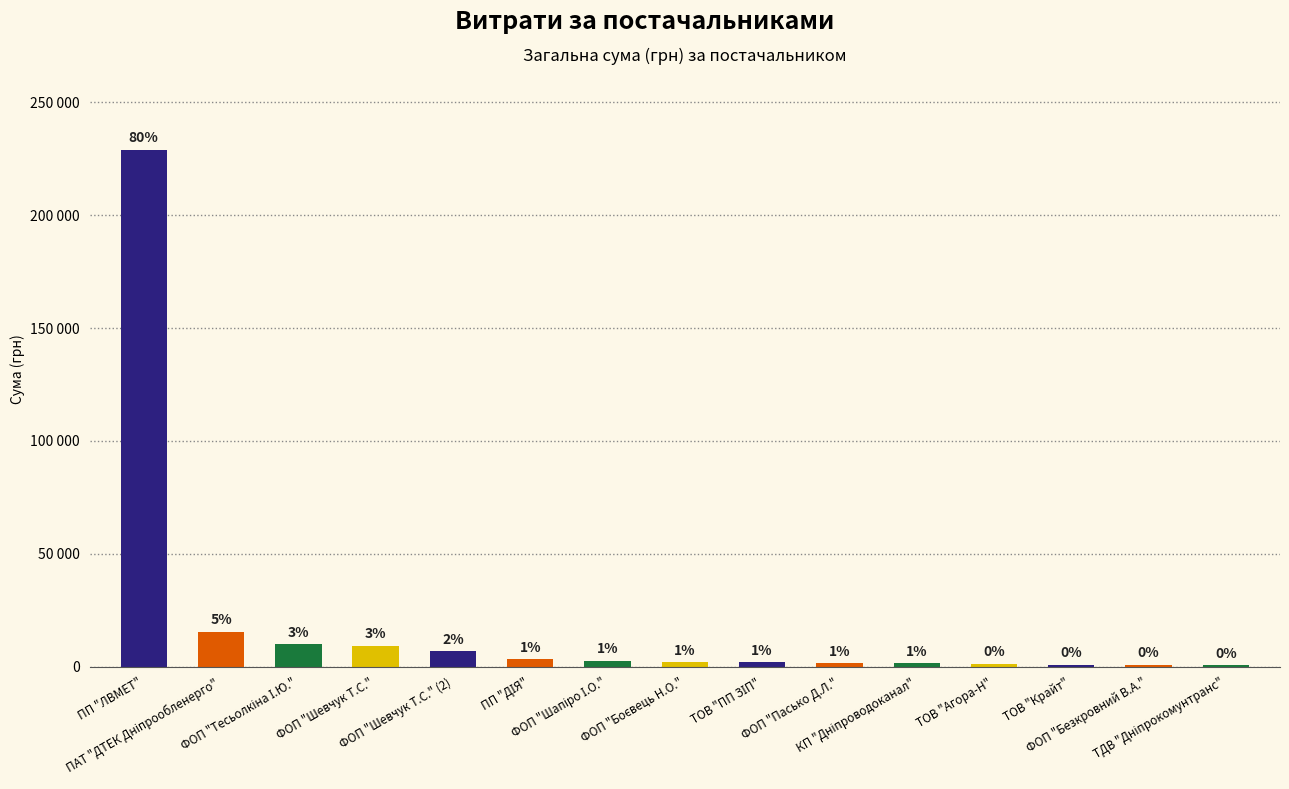

Are the bars horizontal?

No